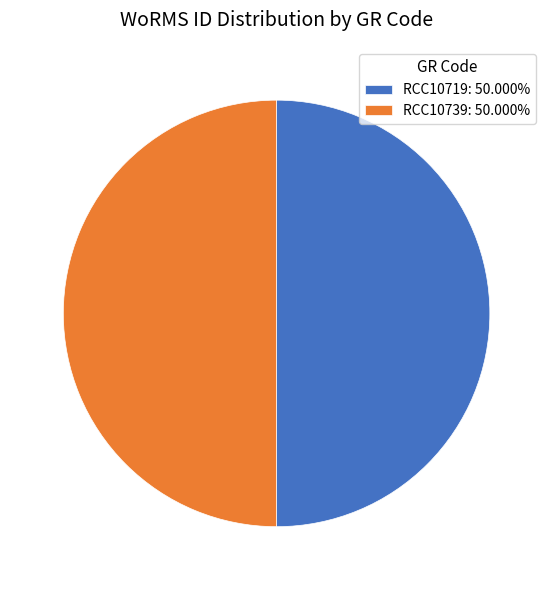

Combined, do RCC10719: 50.000% and RCC10739: 50.000% account for over 50%?

Yes